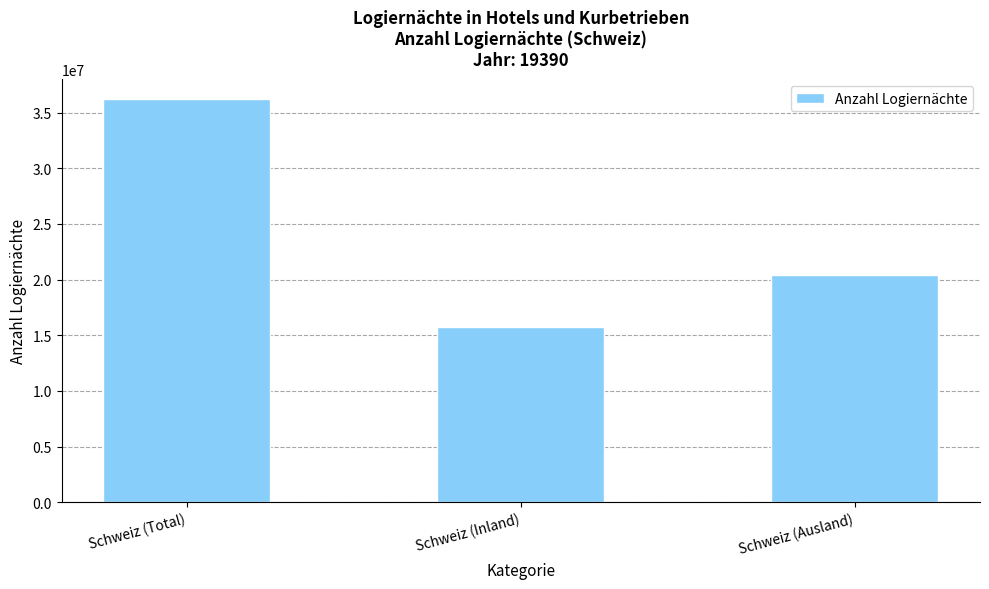

Reading left to right, transcribe all the data shown in this chart.

36207812	15765304	20442508